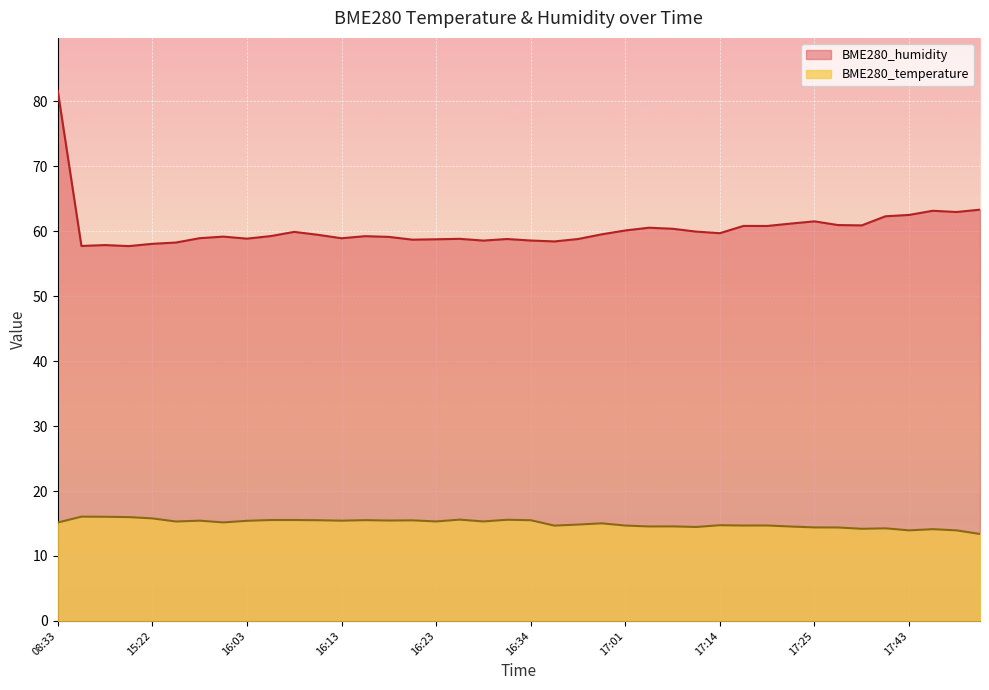

Which series has the largest total across all categories?

BME280_humidity